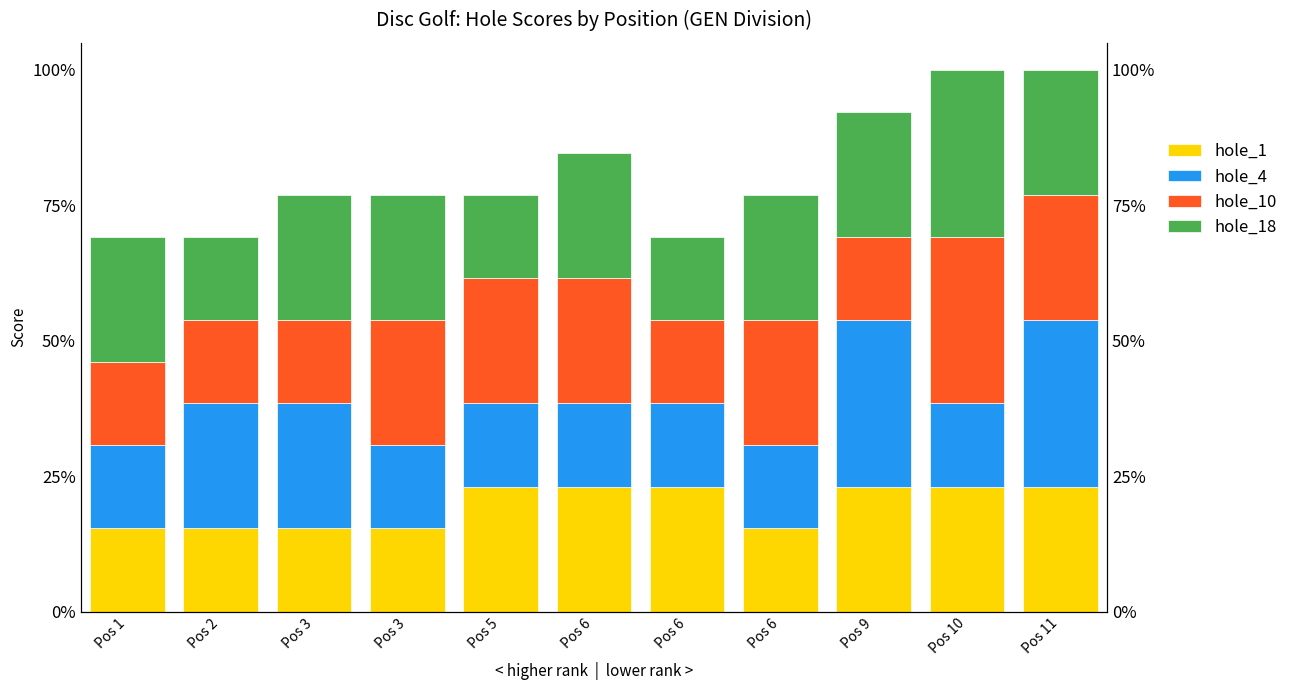

Reading left to right, extract all data points from this chart.

hole_1: Pos 1=2	Pos 2=2	Pos 3=2	Pos 3=2	Pos 5=3	Pos 6=3	Pos 6=3	Pos 6=2	Pos 9=3	Pos 10=3	Pos 11=3
hole_4: Pos 1=2	Pos 2=3	Pos 3=3	Pos 3=2	Pos 5=2	Pos 6=2	Pos 6=2	Pos 6=2	Pos 9=4	Pos 10=2	Pos 11=4
hole_10: Pos 1=2	Pos 2=2	Pos 3=2	Pos 3=3	Pos 5=3	Pos 6=3	Pos 6=2	Pos 6=3	Pos 9=2	Pos 10=4	Pos 11=3
hole_18: Pos 1=3	Pos 2=2	Pos 3=3	Pos 3=3	Pos 5=2	Pos 6=3	Pos 6=2	Pos 6=3	Pos 9=3	Pos 10=4	Pos 11=3